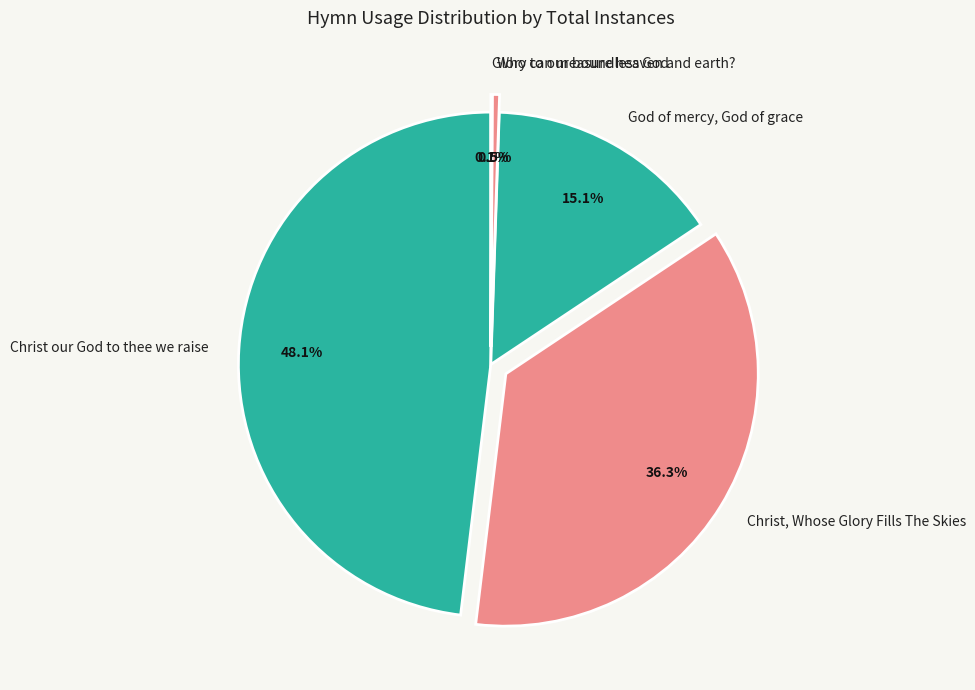

To the nearest percent, what percentage of the pie is Christ, Whose Glory Fills The Skies?

36%